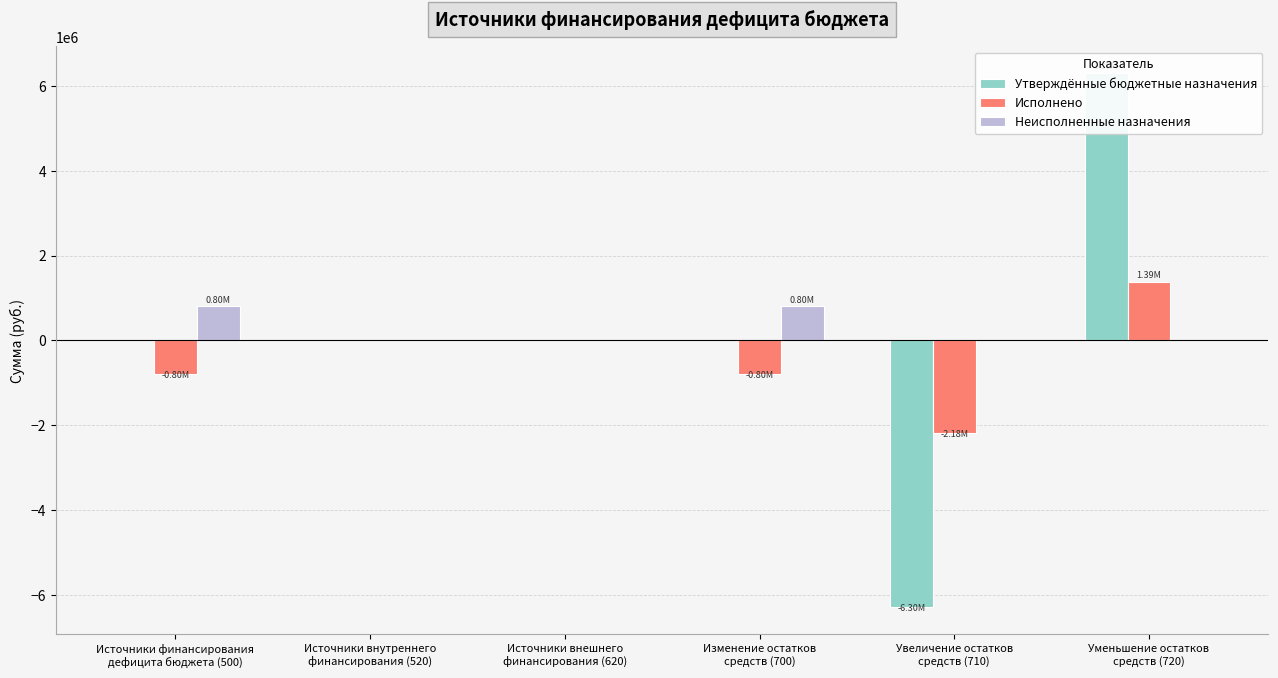

List the labels in order of Неисполненные назначения value, largest first.

Источники финансирования
дефицита бюджета (500), Изменение остатков
средств (700), Источники внутреннего
финансирования (520), Источники внешнего
финансирования (620), Увеличение остатков
средств (710), Уменьшение остатков
средств (720)